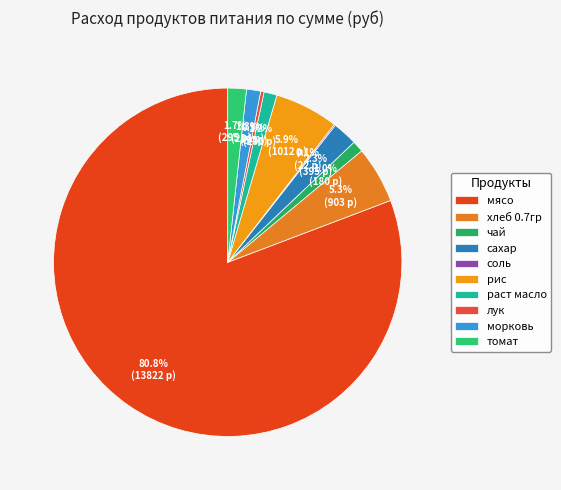

How many slices are in this pie chart?

10